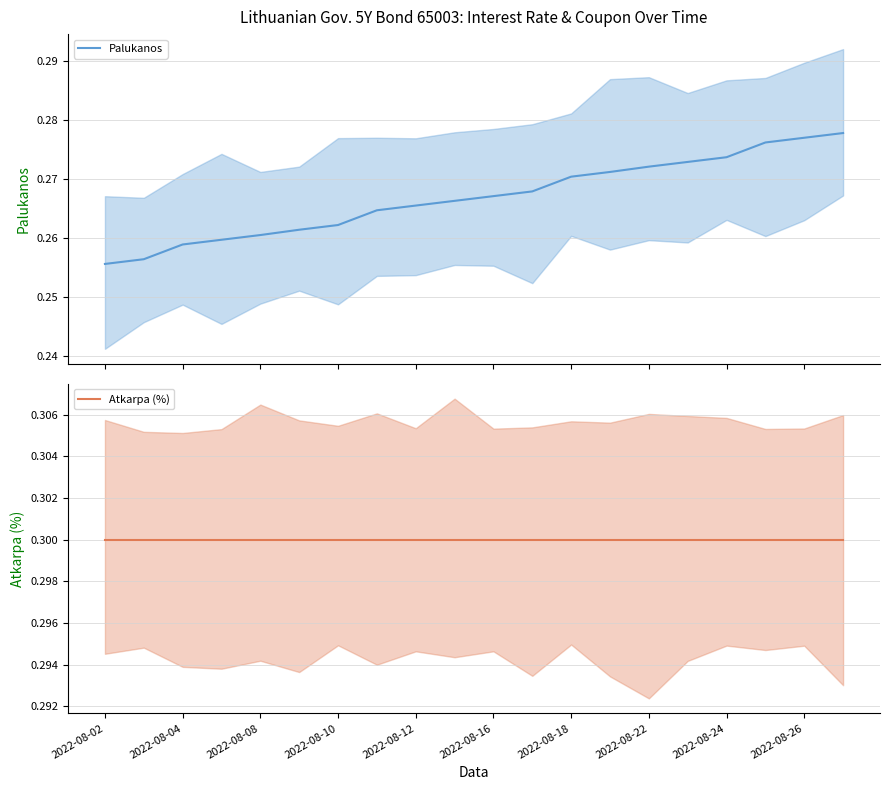

What is the minimum value for Palukanos?

0.3